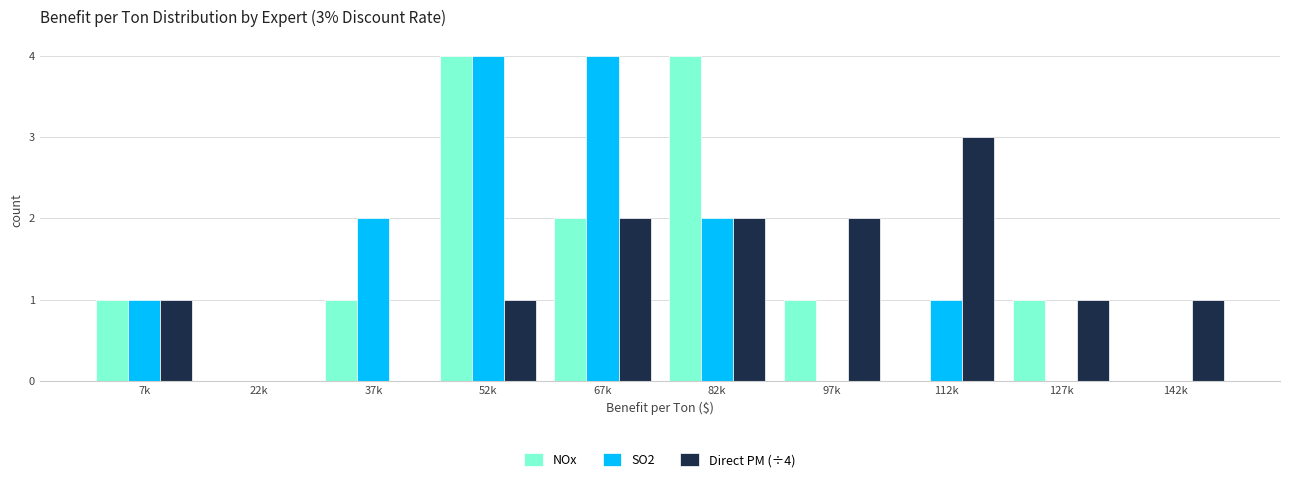

Reading right to left, list all the values displayed in this chart.

NOx: 142k=0	127k=1	112k=0	97k=1	82k=4	67k=2	52k=4	37k=1	22k=0	7k=1
SO2: 142k=0	127k=0	112k=1	97k=0	82k=2	67k=4	52k=4	37k=2	22k=0	7k=1
Direct PM (÷4): 142k=1	127k=1	112k=3	97k=2	82k=2	67k=2	52k=1	37k=0	22k=0	7k=1